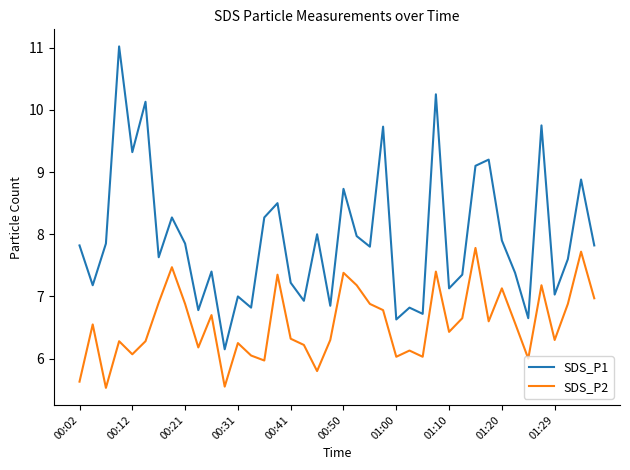

List the series in order of their overall mean, highest first.

SDS_P1, SDS_P2